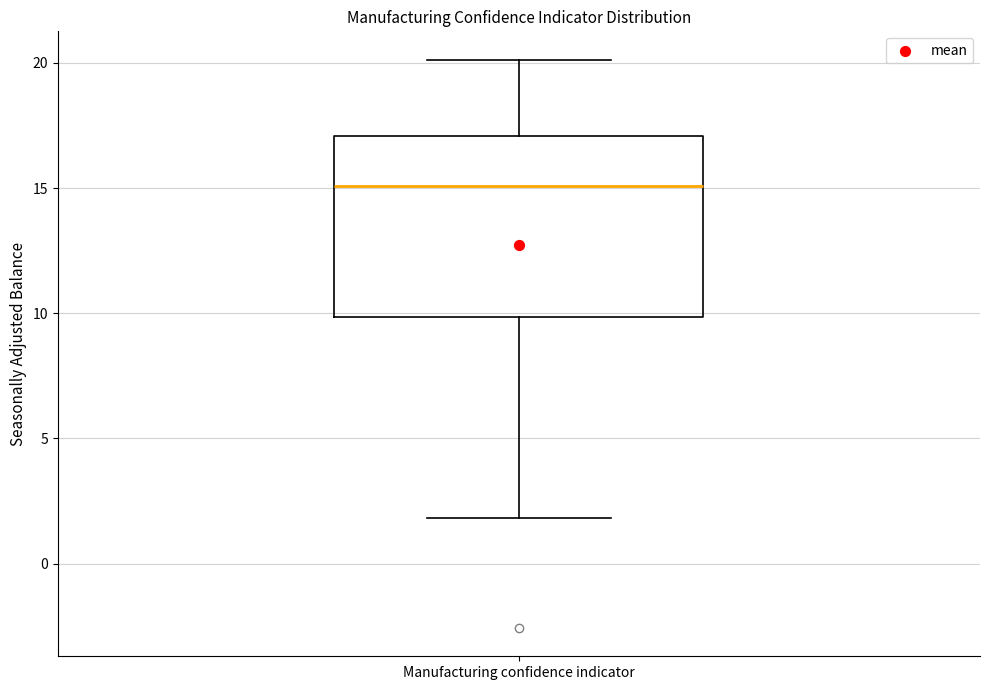

Where does the median line of the box for Manufacturing confidence indicator sit on the y-axis? The values are not printed on the chart, so give them approximately, as read against the axis.

15